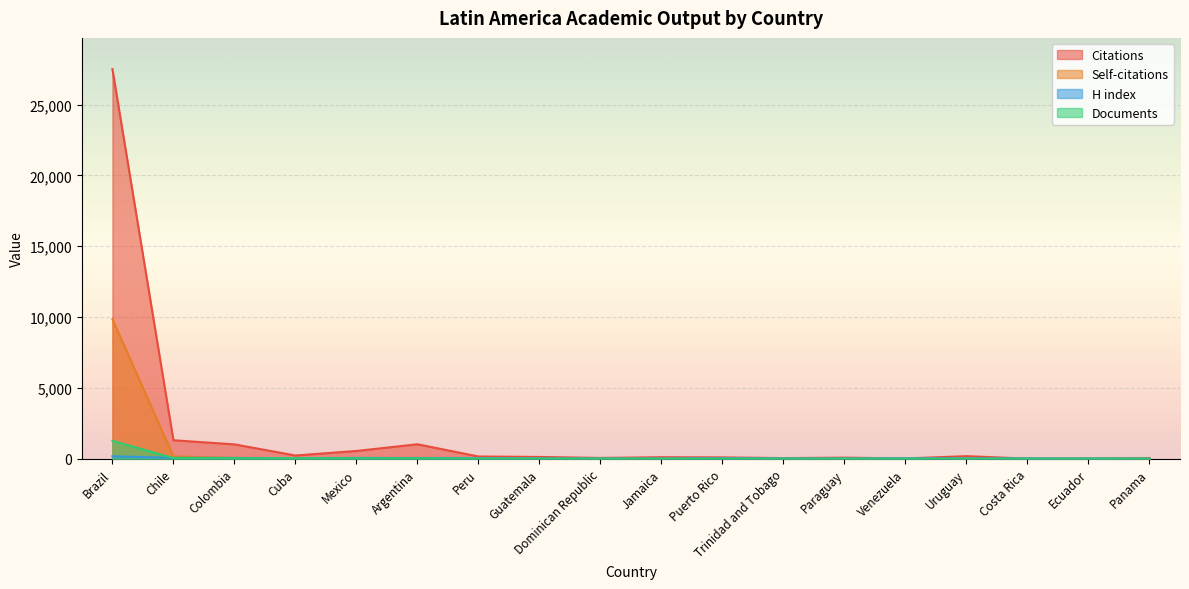

List the series in order of their peak value, lowest first.

H index, Documents, Self-citations, Citations